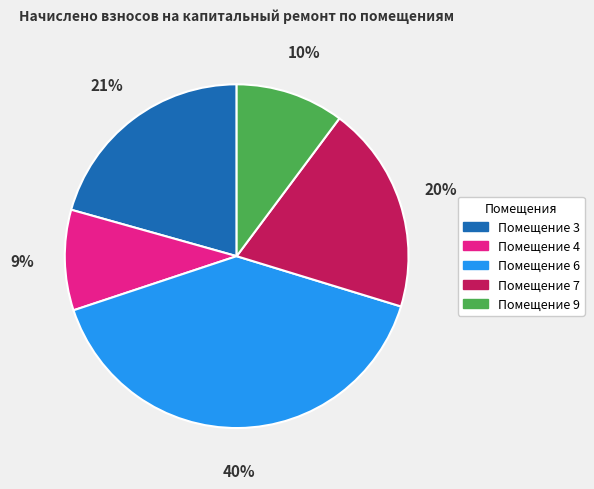

How many slices are in this pie chart?

5